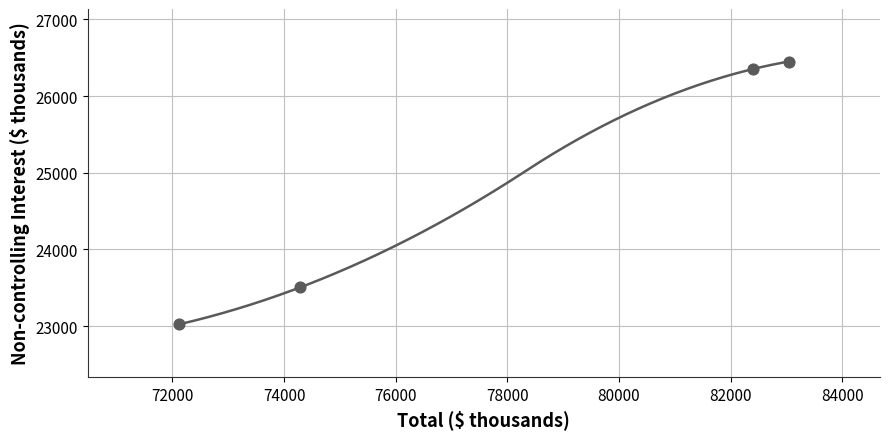

What is the average X value?

77960